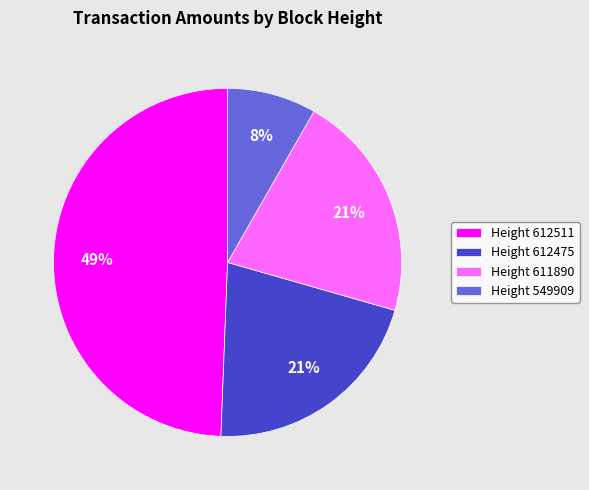

How many slices are in this pie chart?

4